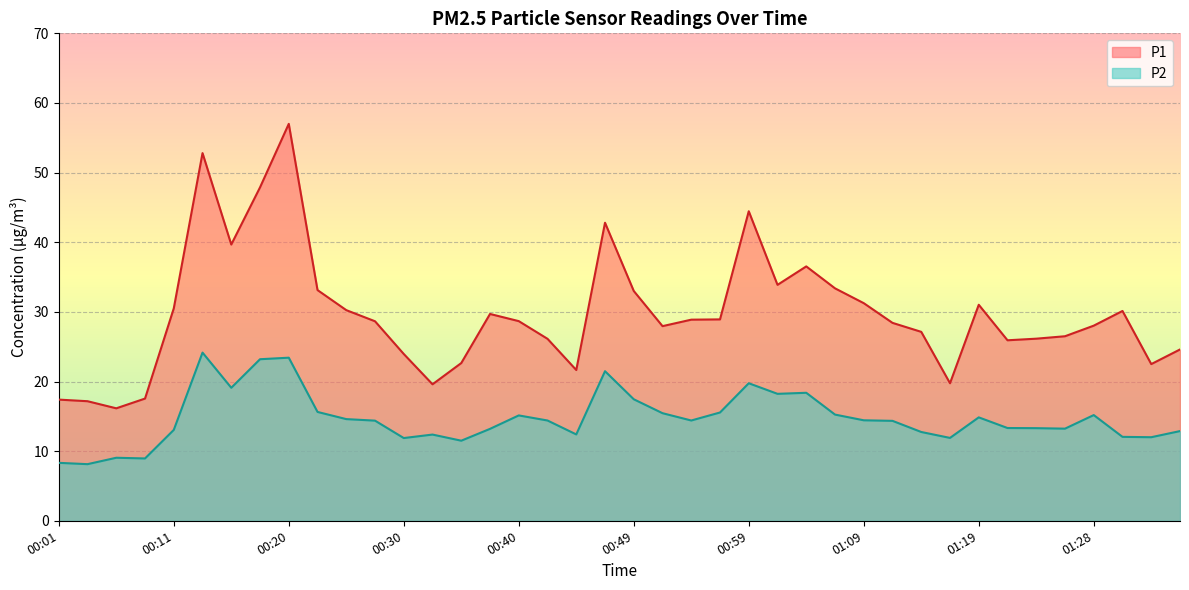

Is the value of P2 at 00:49 greater than the value of P1 at 00:32?

No